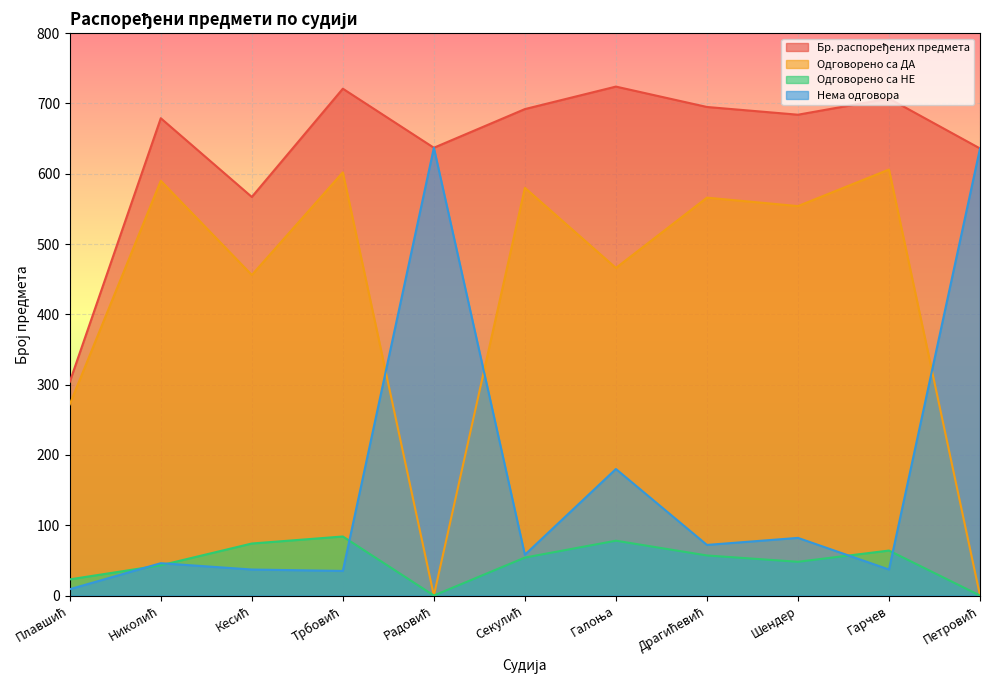

How many lines are shown in the chart?

4